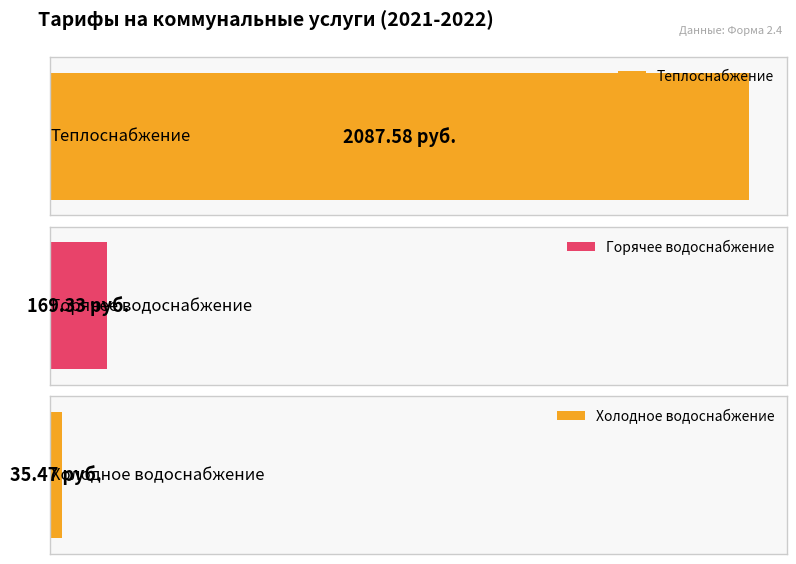

What is the sum of all values?

2292.4